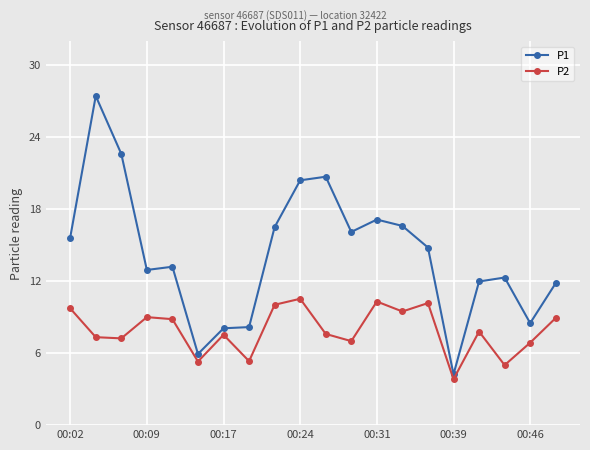

How many data points does each series have?

20